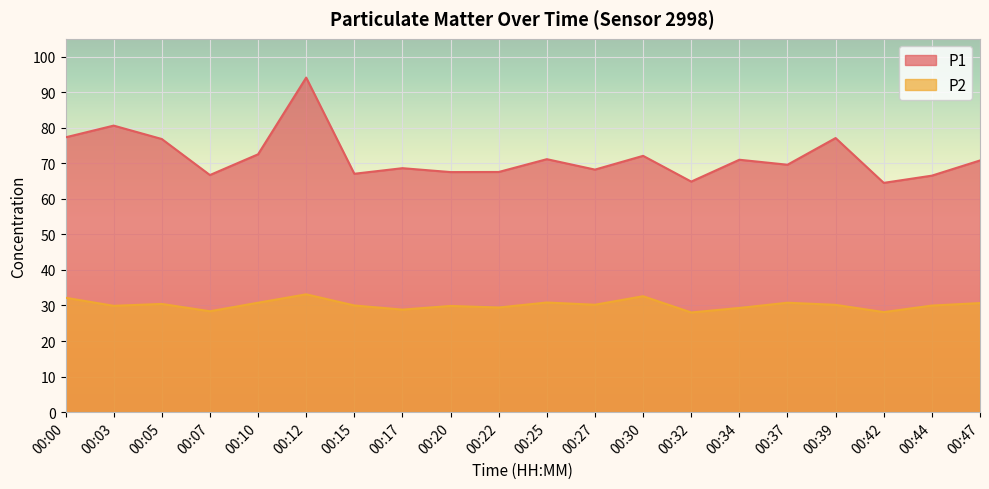

Rank the categories by P2 value from lowest to highest.

00:32, 00:42, 00:07, 00:17, 00:34, 00:22, 00:20, 00:03, 00:44, 00:15, 00:39, 00:27, 00:05, 00:47, 00:10, 00:37, 00:25, 00:00, 00:30, 00:12